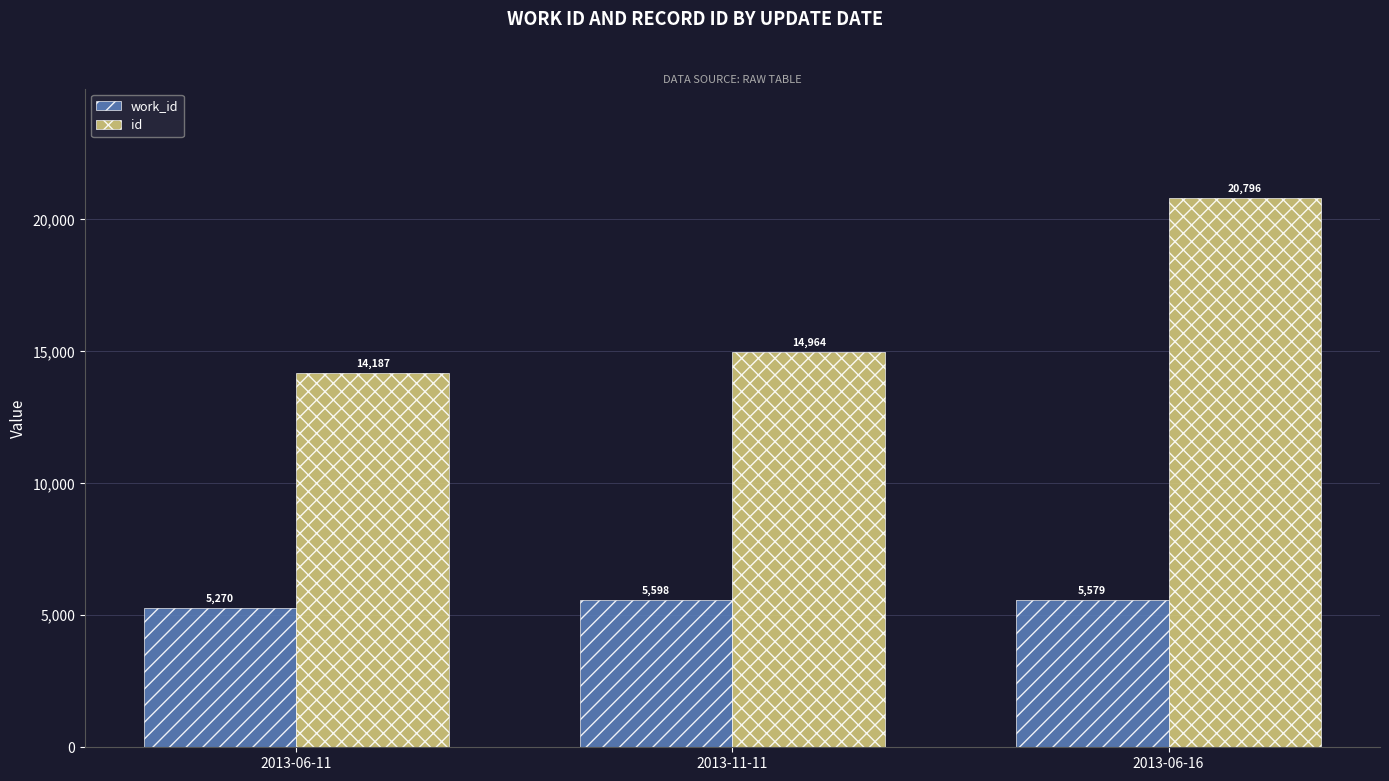

Where is work_id nearest to the value 5434?

2013-06-16